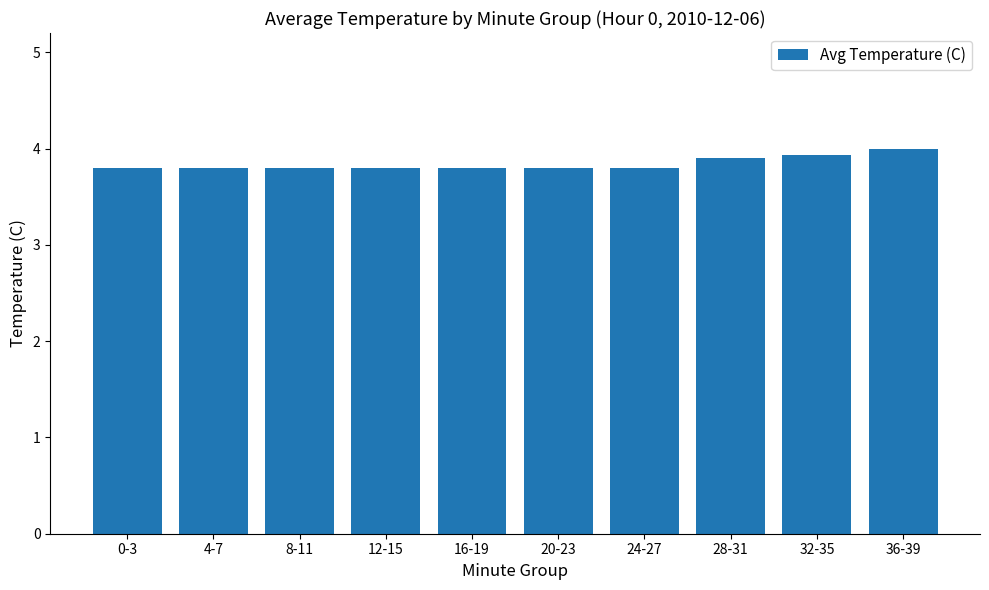

What is the average value?

3.8